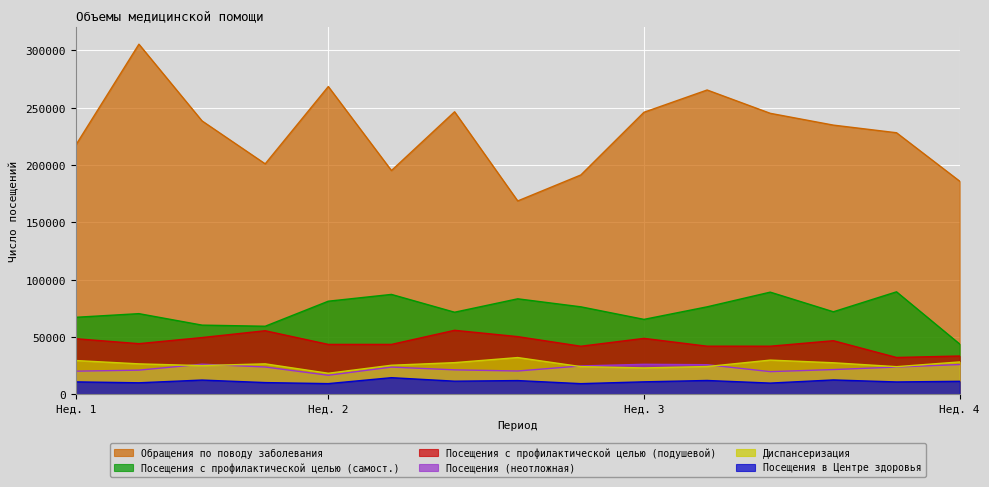

Does the chart display data point markers on the line(s)?

No